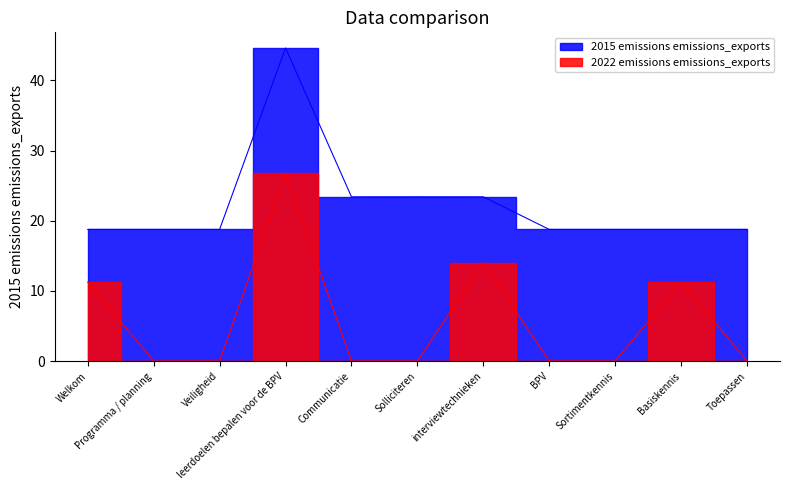

What is the change in value from leerdoelen bepalen voor de BPV to BPV?

-25.8